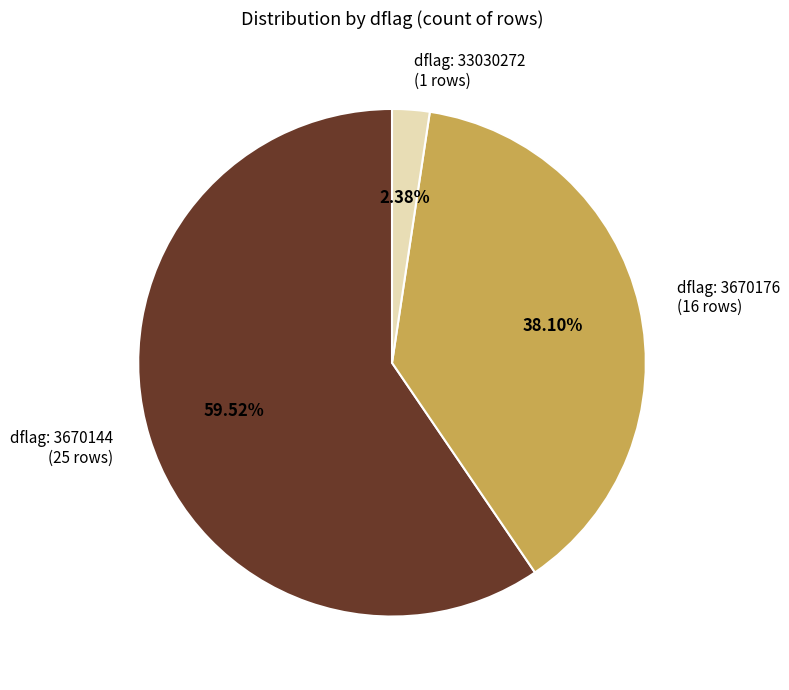

Does any single category account for the majority?

Yes